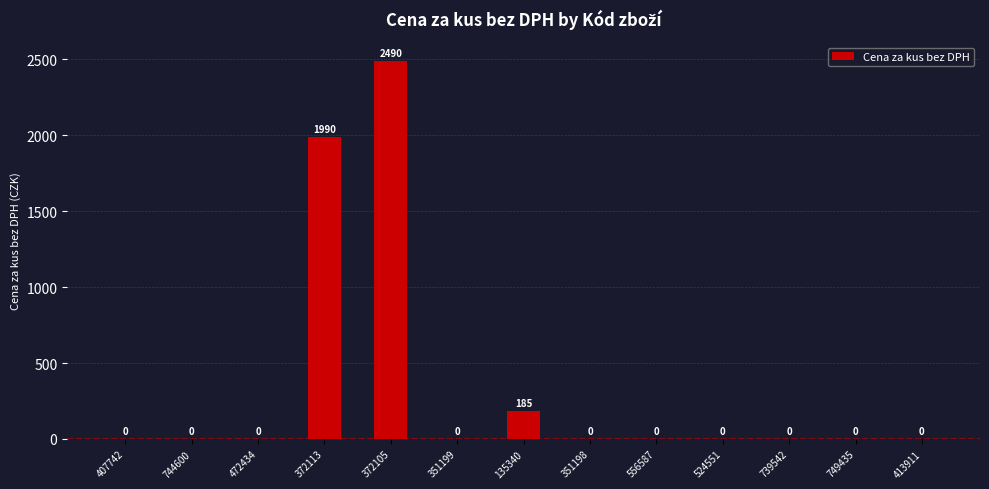

Count the number of values greater than 0.

3